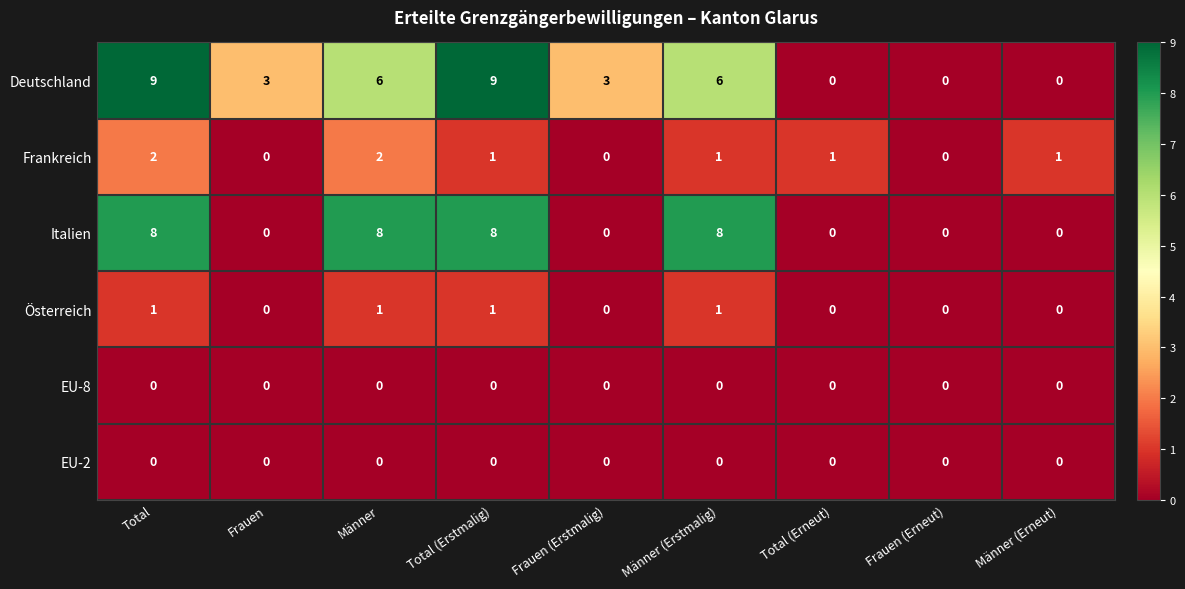

How many data points does each series have?

9